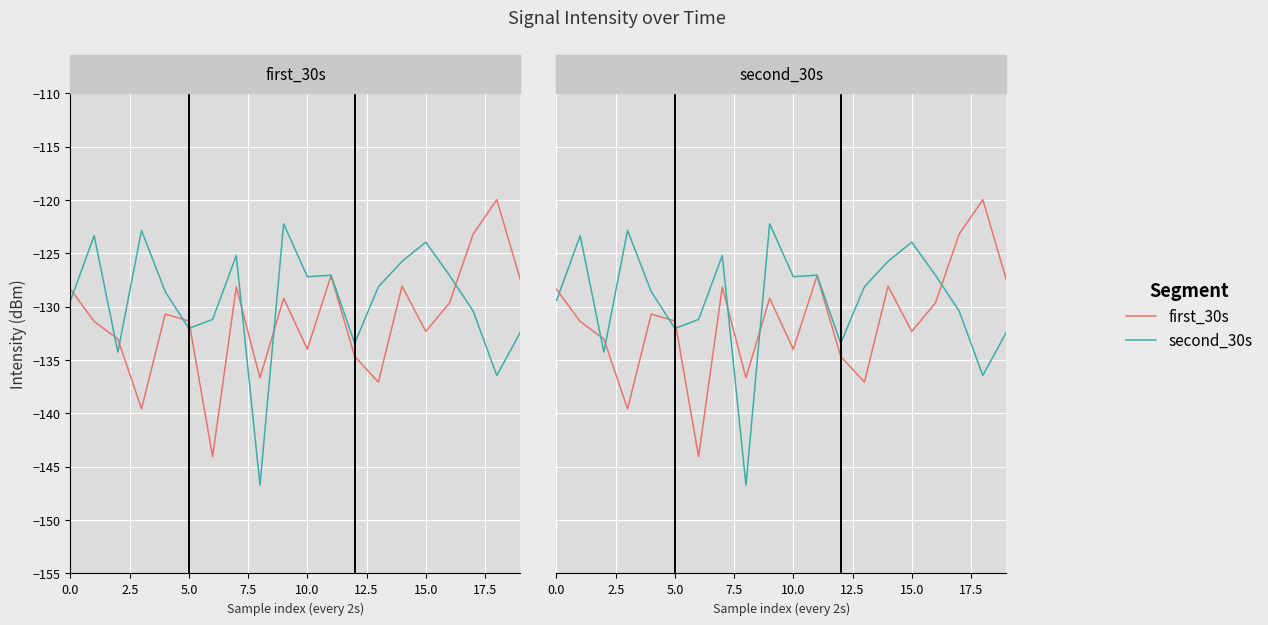

What is the value of the second_30s point at the 8th from the left?

-125.2